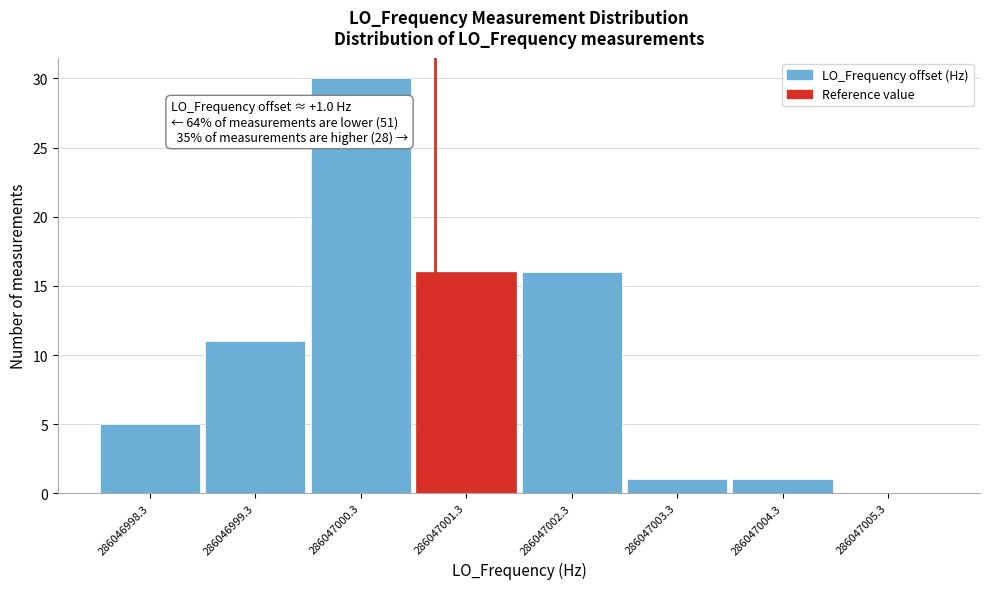

Reading right to left, extract all data points from this chart.

286047005.3=0	286047004.3=1	286047003.3=1	286047002.3=16	286047001.3=16	286047000.3=30	286046999.3=11	286046998.3=5